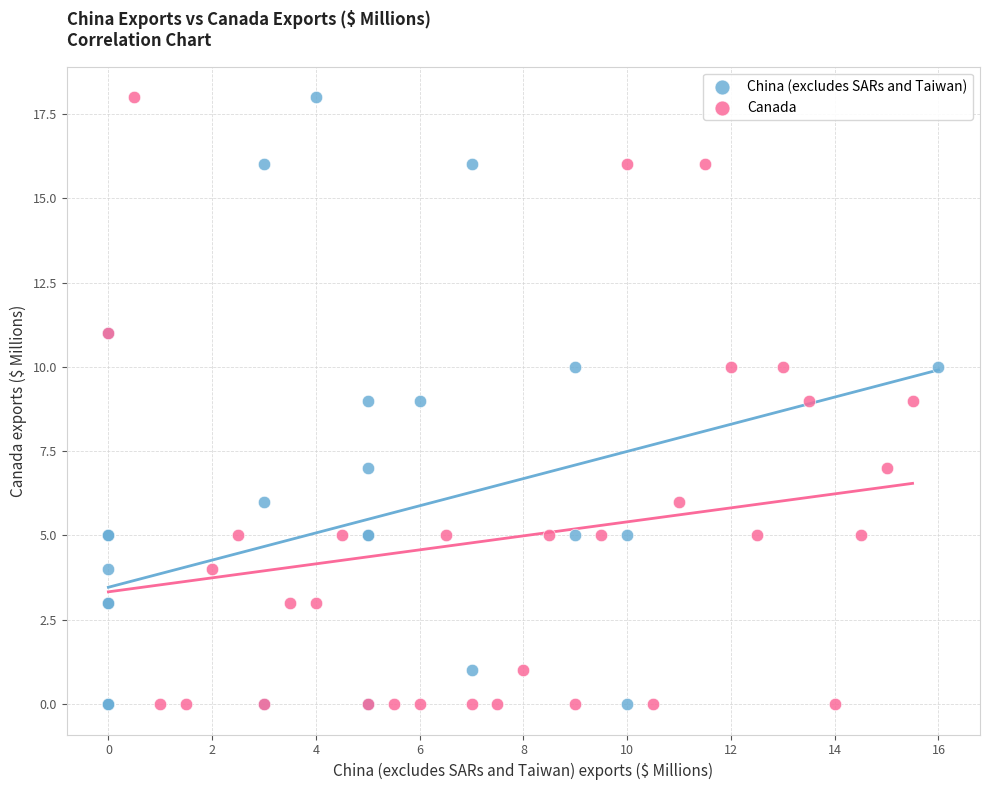

What are all the series names shown in the legend?

China (excludes SARs and Taiwan), Canada